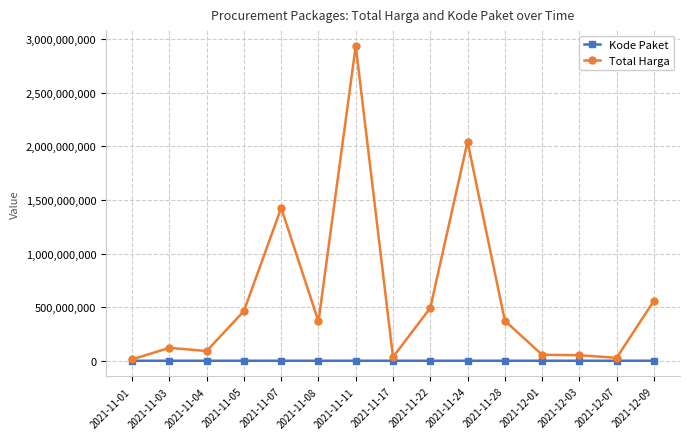

Does the chart display data point markers on the line(s)?

Yes